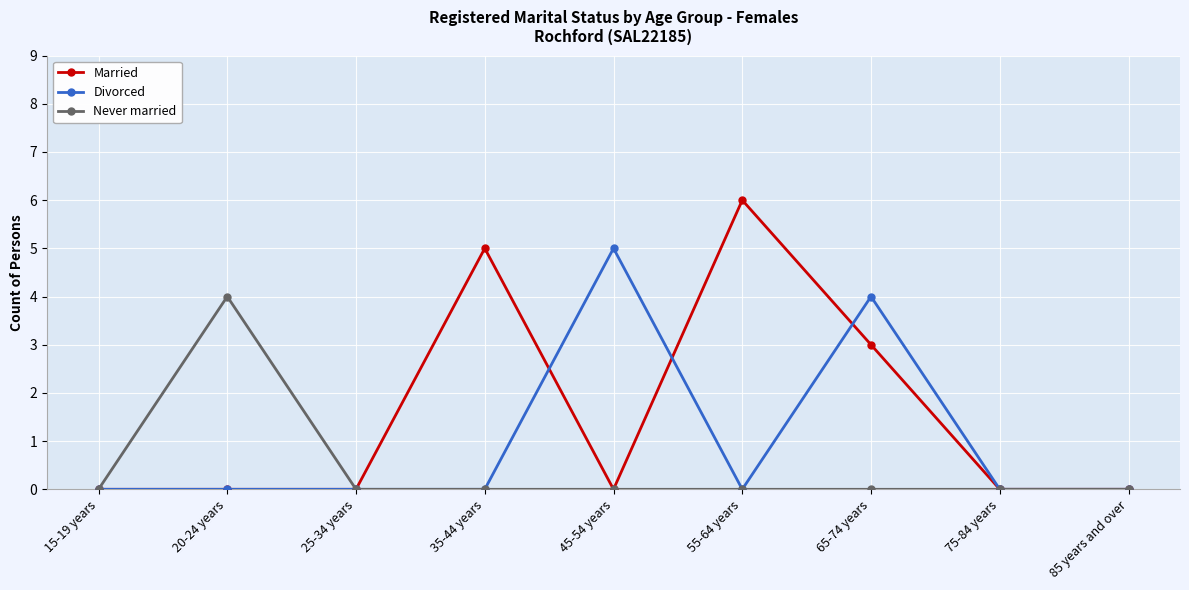

How many series are shown in this chart?

3